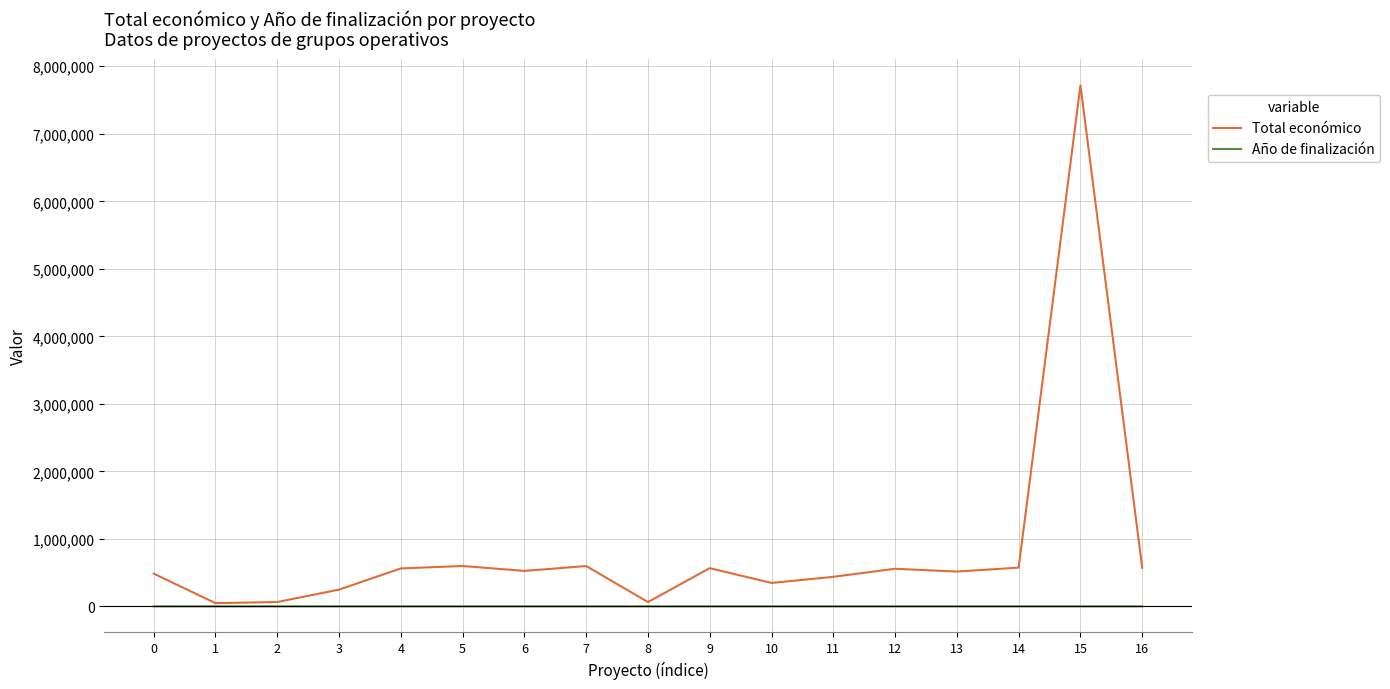

Which series has the largest total across all categories?

Total económico